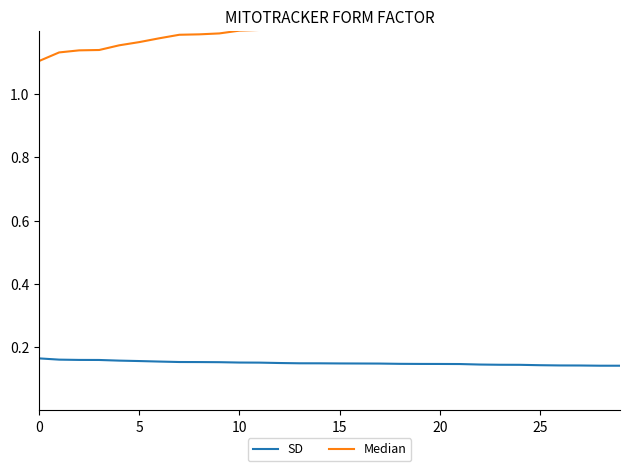

Which series has the largest total across all categories?

Median